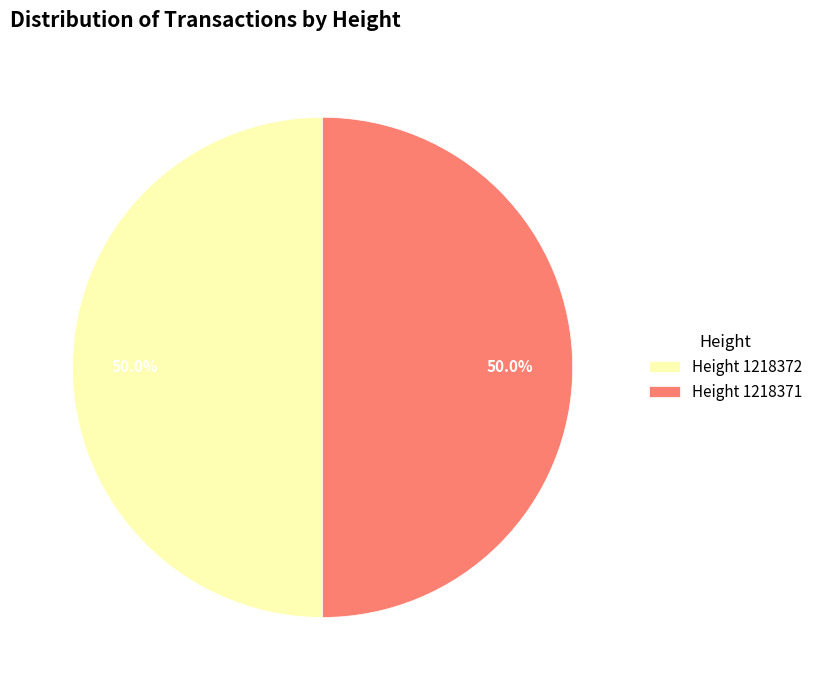

What is the total percentage of Height 1218371 and Height 1218372?

100.0%